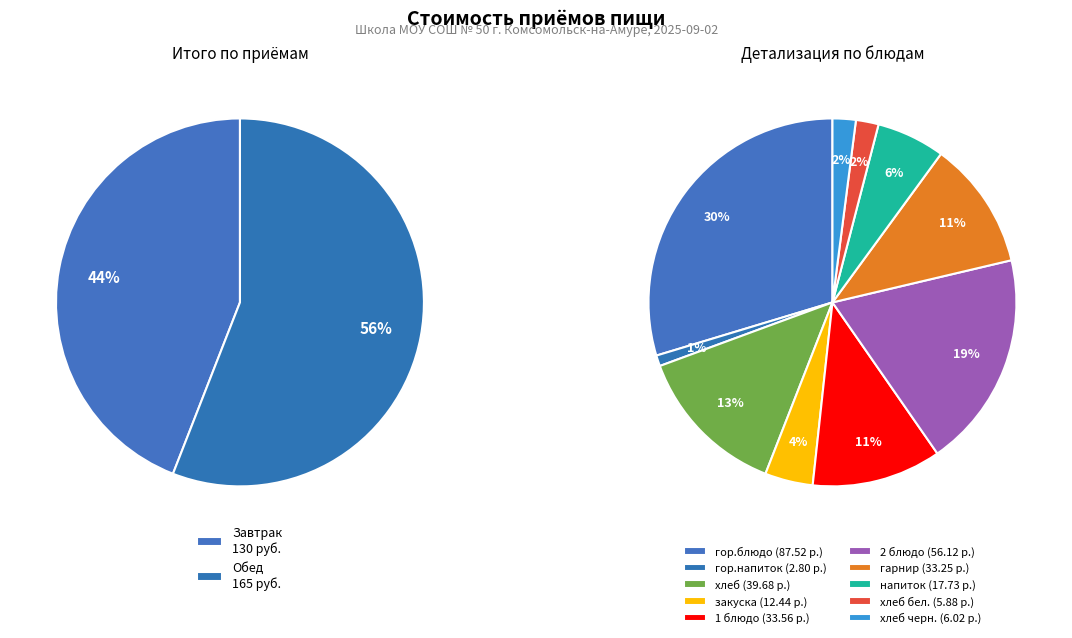

Which slice represents more than half of the pie?

Обед